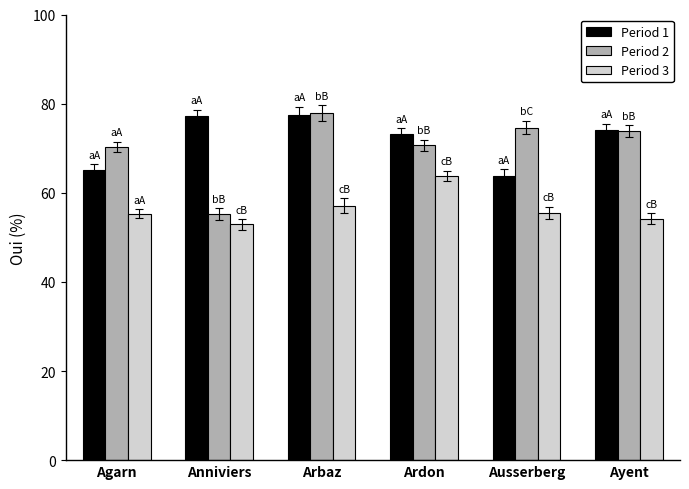

What is the total value across all series at Ausserberg?

193.8